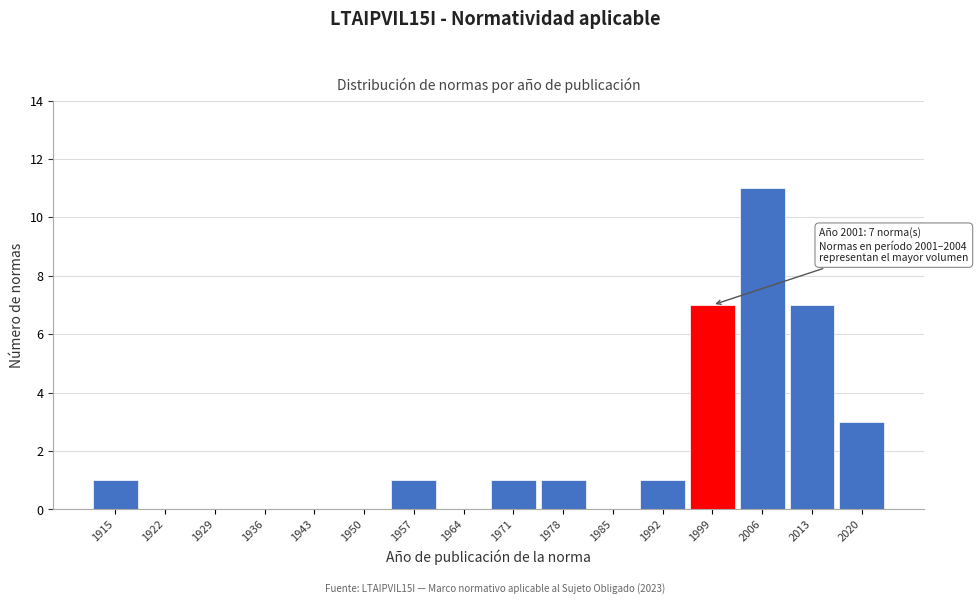

Reading left to right, what are all the values shown in this chart?

1915=1	1922=0	1929=0	1936=0	1943=0	1950=0	1957=1	1964=0	1971=1	1978=1	1985=0	1992=1	1999=7	2006=11	2013=7	2020=3